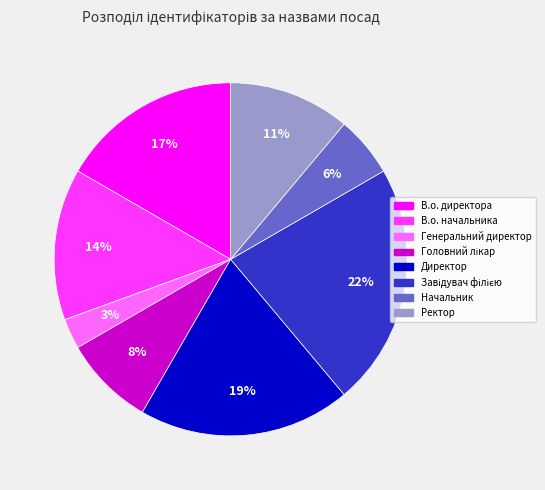

To the nearest percent, what is the difference between the largest and smallest slice percentages?

19%